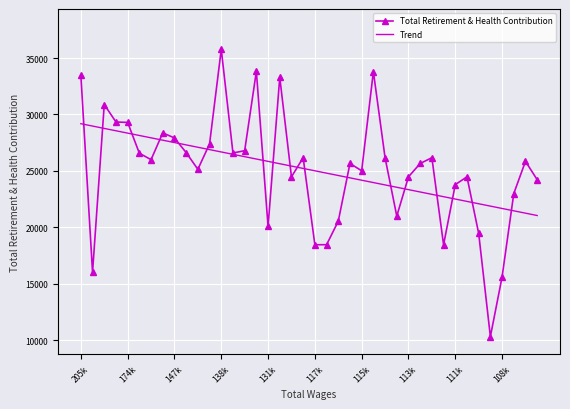

Which series has the largest range (max minus min)?

Total Retirement & Health Contribution